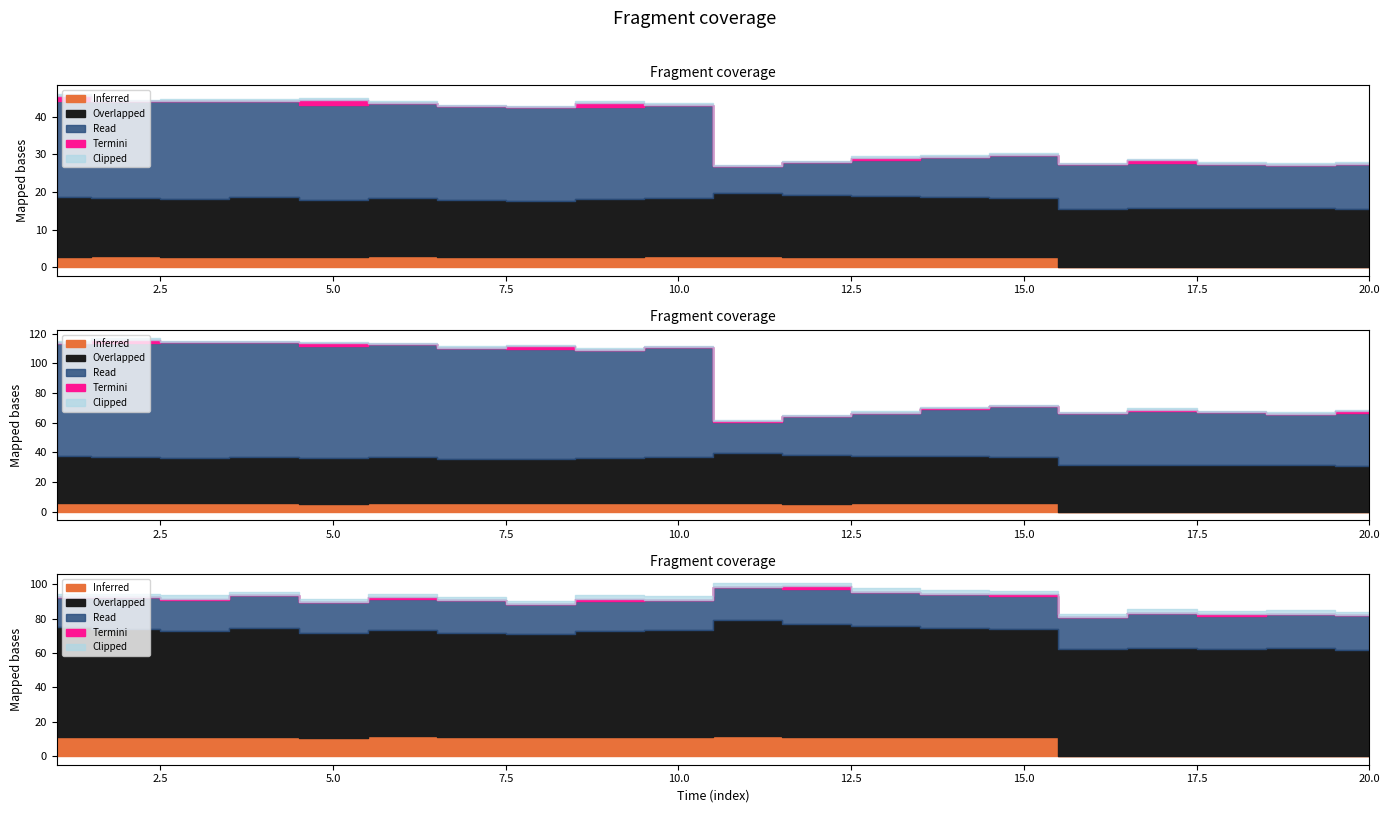

Does the chart have visible grid lines?

No